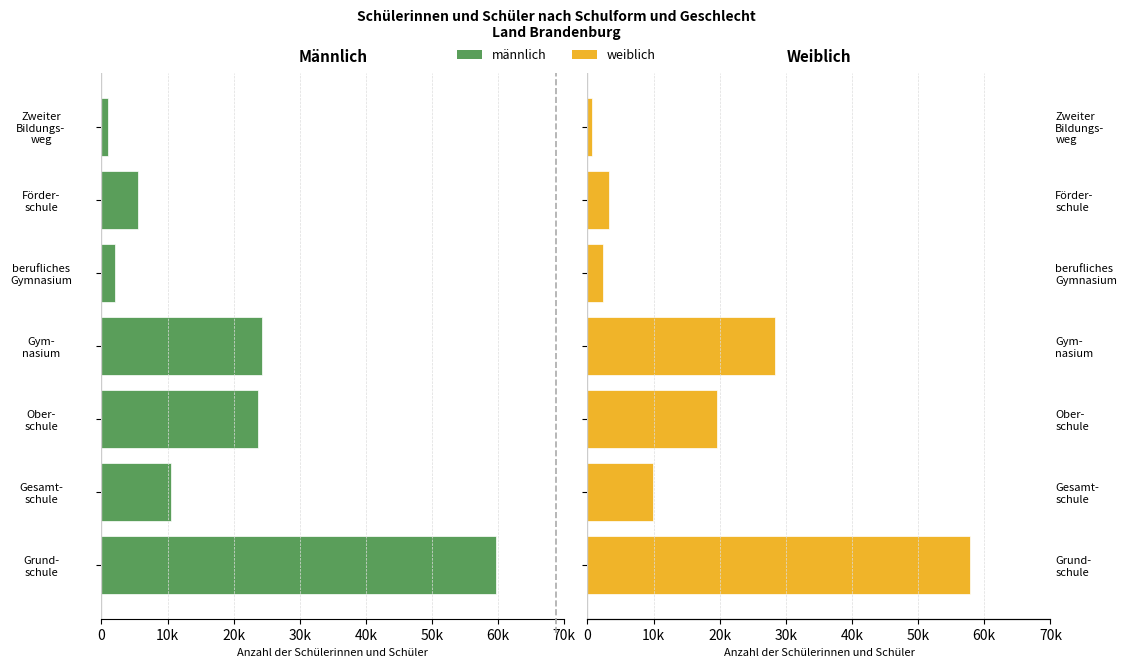

What is the minimum value for weiblich?

751